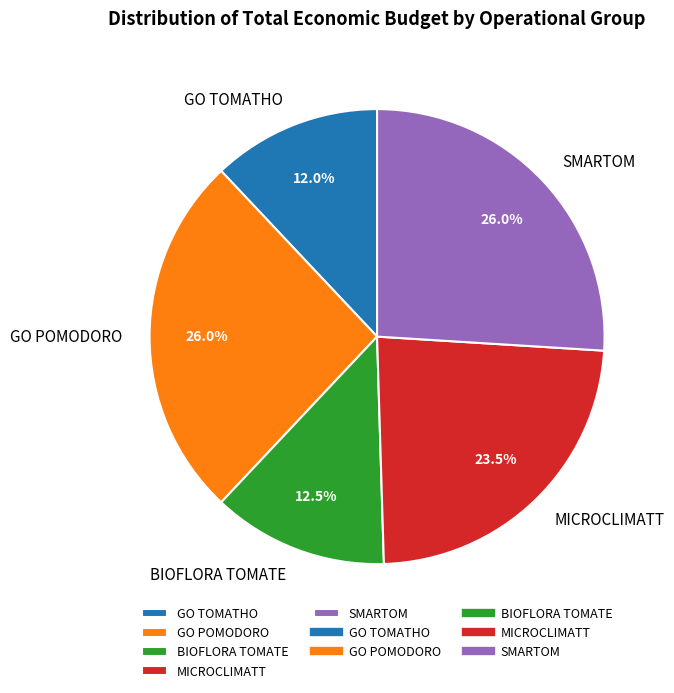

To the nearest percent, what is the combined percentage of GO TOMATHO and MICROCLIMATT?

36%